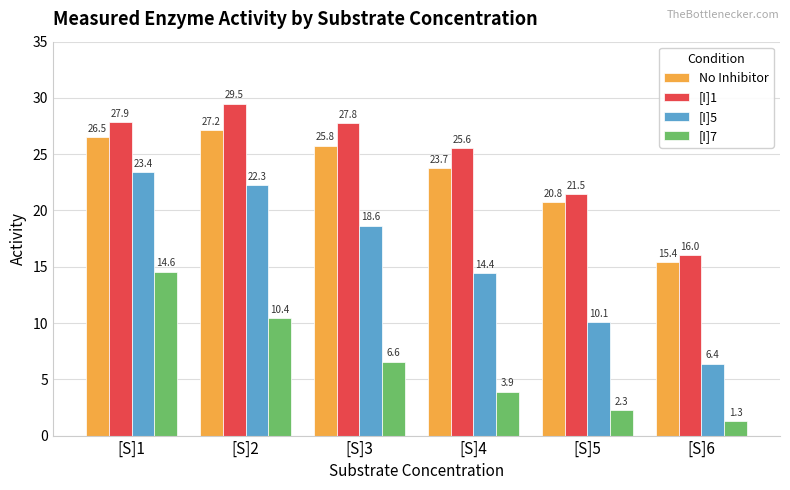

Reading right to left, transcribe all the data shown in this chart.

No Inhibitor: 15.4	20.8	23.7	25.8	27.2	26.5
[I]1: 16.0	21.5	25.6	27.8	29.5	27.9
[I]5: 6.4	10.1	14.4	18.6	22.3	23.4
[I]7: 1.3	2.3	3.9	6.6	10.4	14.6